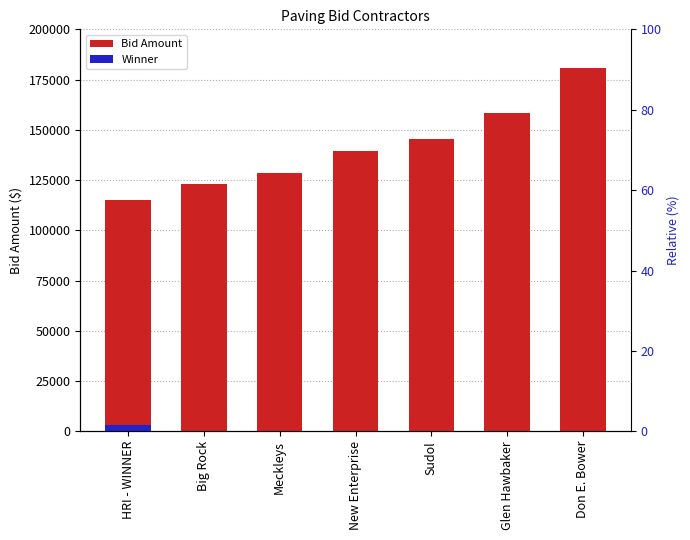

List the labels in order of value, smallest first.

HRI - WINNER, Big Rock, Meckleys, New Enterprise, Sudol, Glen Hawbaker, Don E. Bower